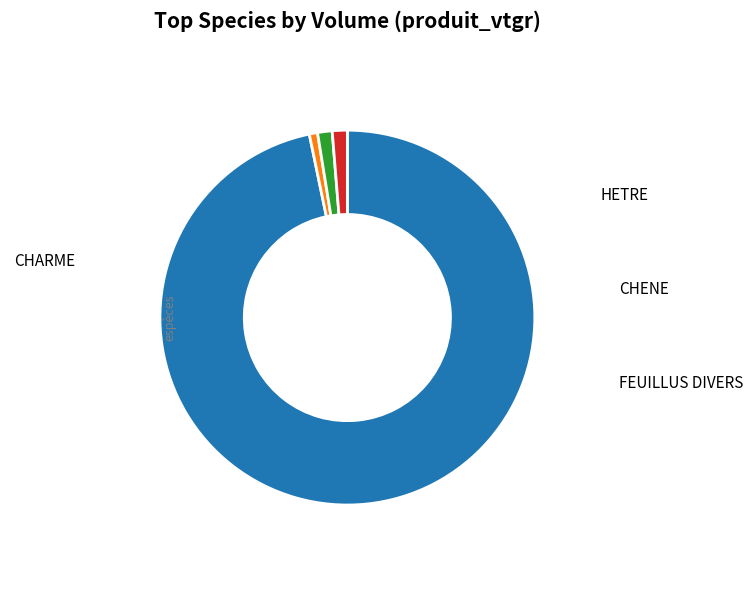

Does any single category account for the majority?

Yes